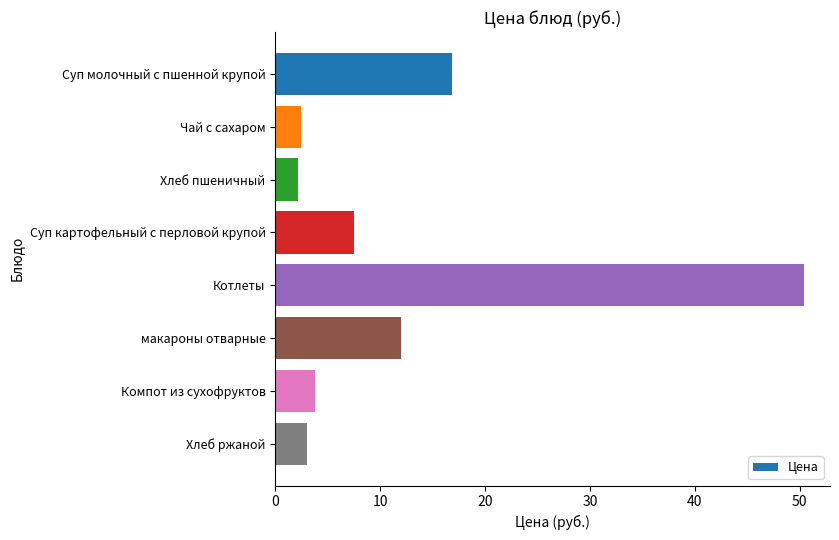

What is the maximum value shown in the chart?

50.4